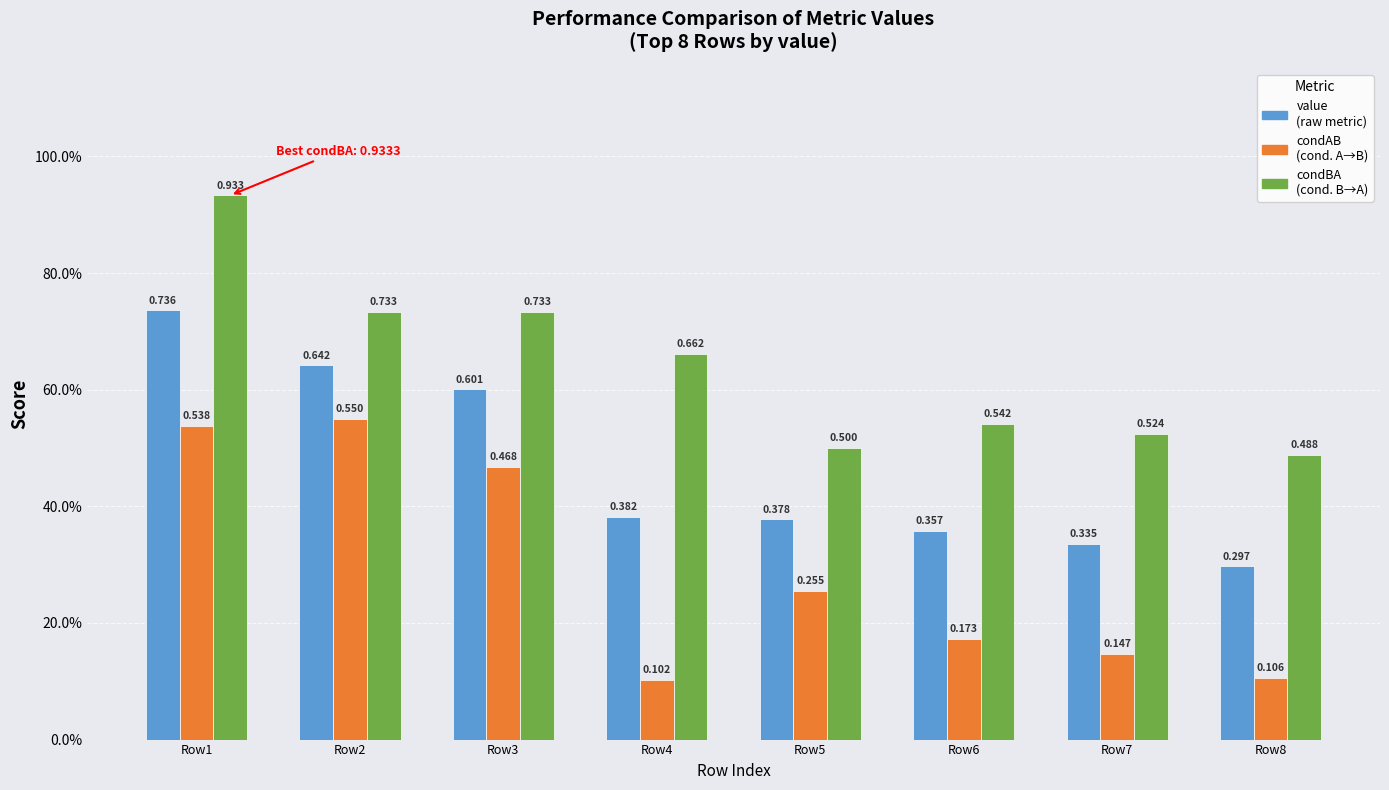

What is the greatest value displayed?

0.9